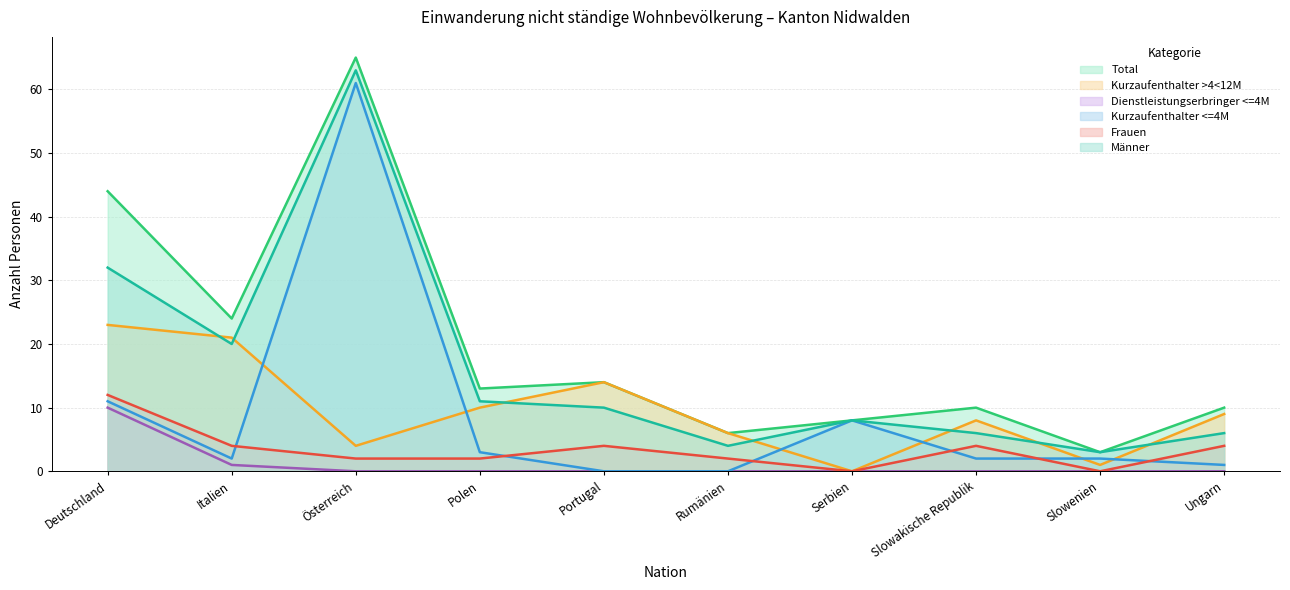

Between Polen and Slowenien, which is larger?

Polen